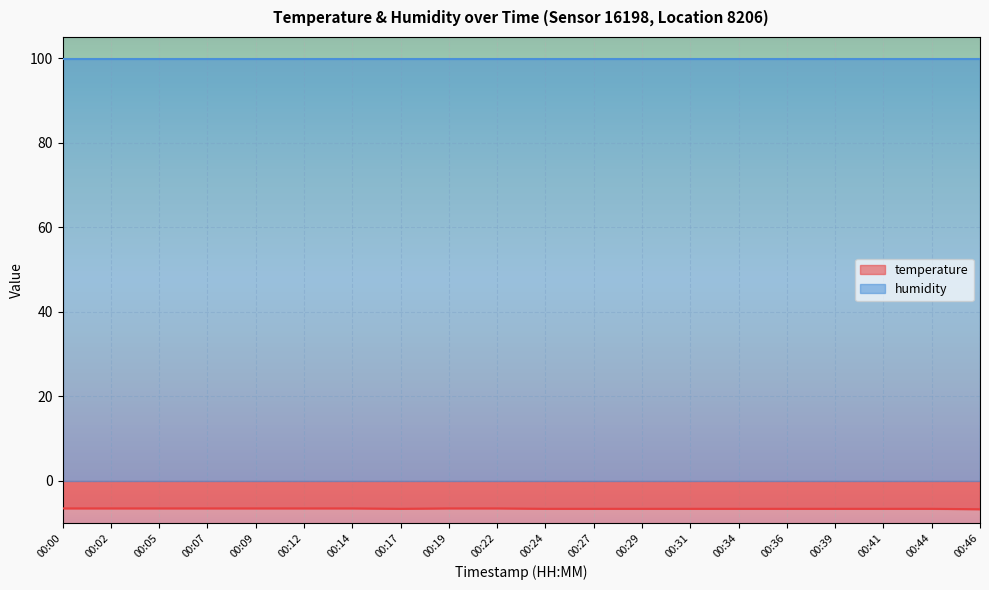

What is the sum of all values?

-131.2